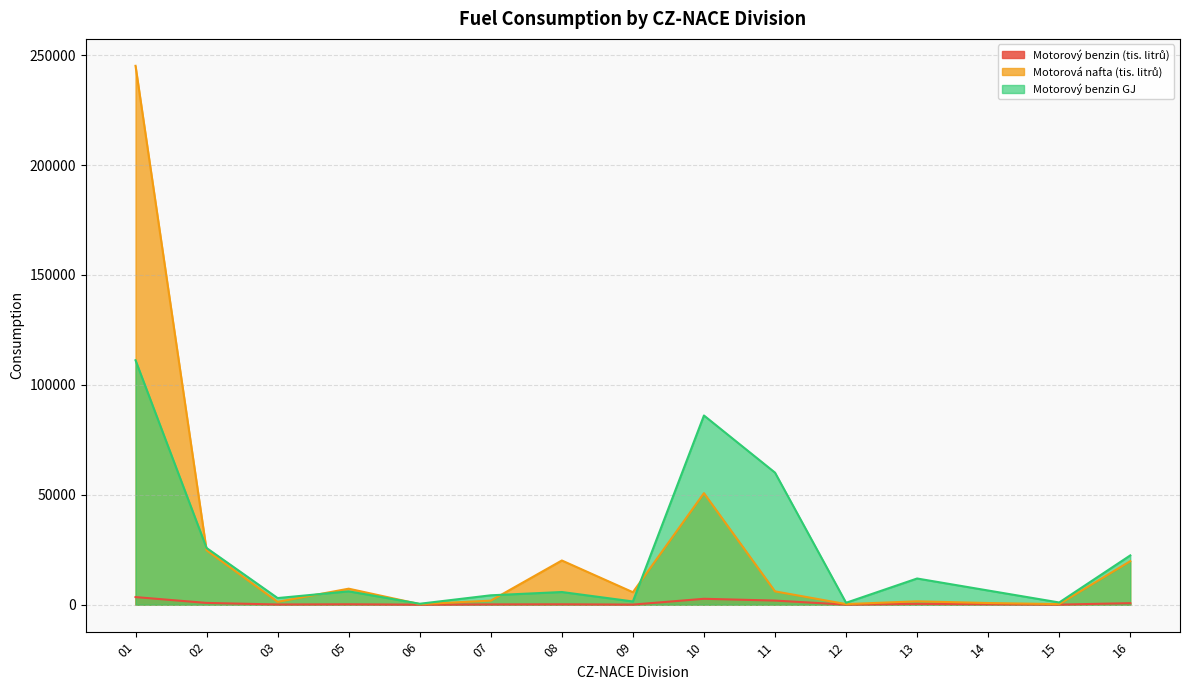

The value of Motorový benzin (tis. litrů) at 05 is 189.0. True or false?

True